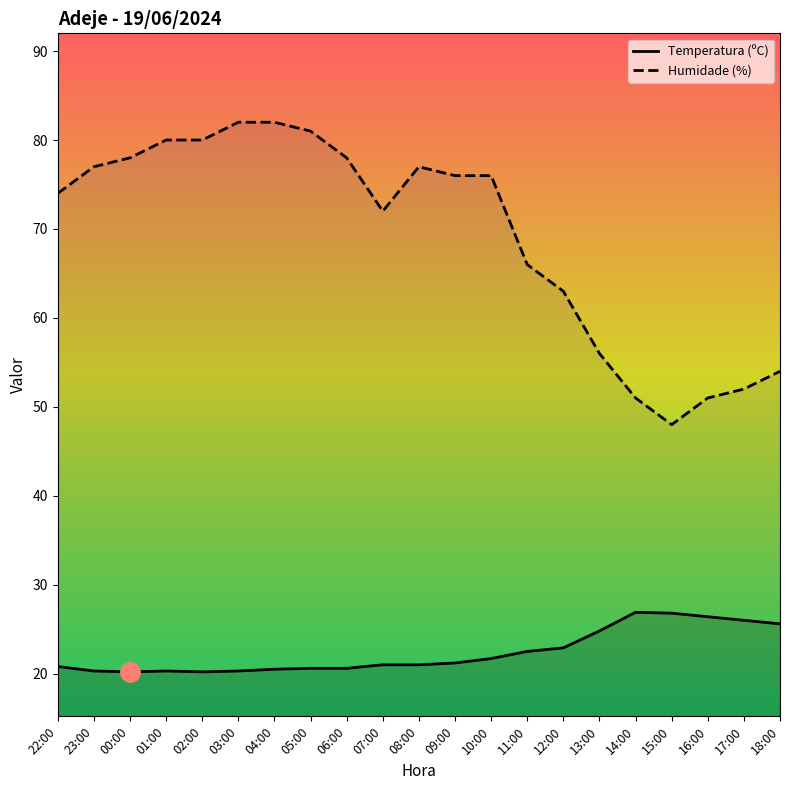

How many interior local valleys does the Humidade (%) series have?

2